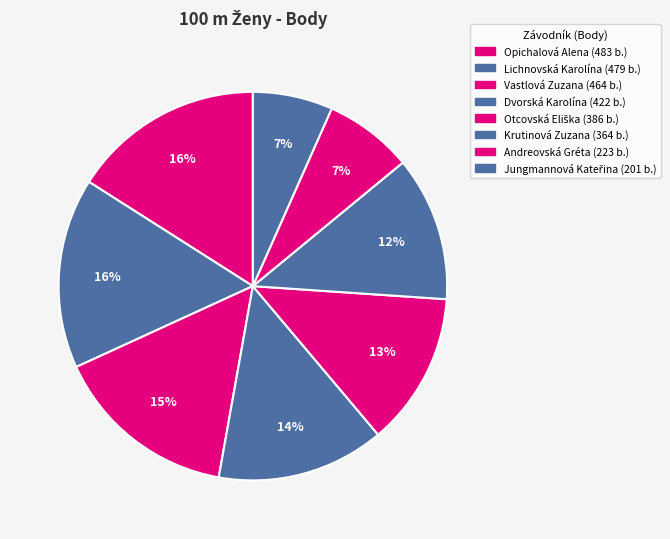

Rank the categories by value from highest to lowest.

Opichalová Alena, Lichnovská Karolína, Vastlová Zuzana, Dvorská Karolína, Otcovská Eliška, Krutinová Zuzana, Andreovská Gréta, Jungmannová Kateřina